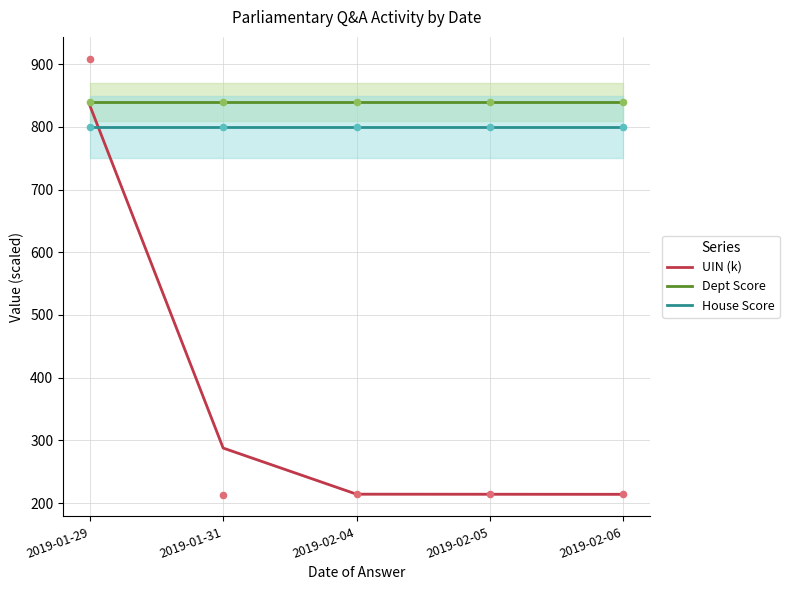

Which series reaches the maximum Y coordinate?

Dept Score